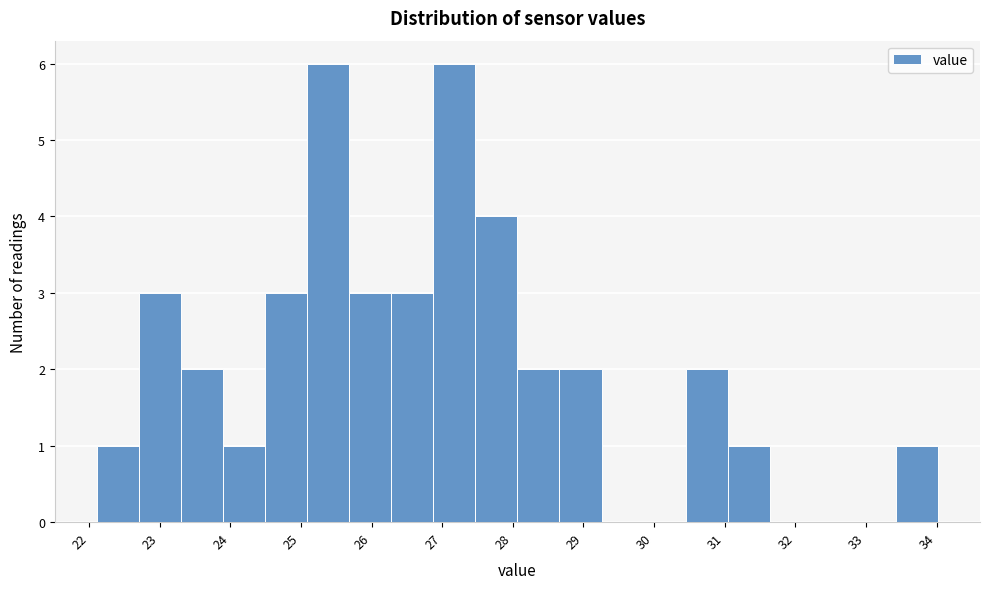

Reading left to right, list every bar in this chart as the range it spans on the x-axis followed by its height. Neither the bar edges nor the heights are printed on the chart, so give them approximately, as read against the axes.

22.1 to 22.7: 1
22.7 to 23.3: 3
23.3 to 23.9: 2
23.9 to 24.5: 1
24.5 to 25.1: 3
25.1 to 25.7: 6
25.7 to 26.3: 3
26.3 to 26.9: 3
26.9 to 27.5: 6
27.5 to 28.1: 4
28.1 to 28.7: 2
28.7 to 29.3: 2
29.3 to 29.9: 0
29.9 to 30.4: 0
30.4 to 31.0: 2
31.0 to 31.6: 1
31.6 to 32.2: 0
32.2 to 32.8: 0
32.8 to 33.4: 0
33.4 to 34.0: 1